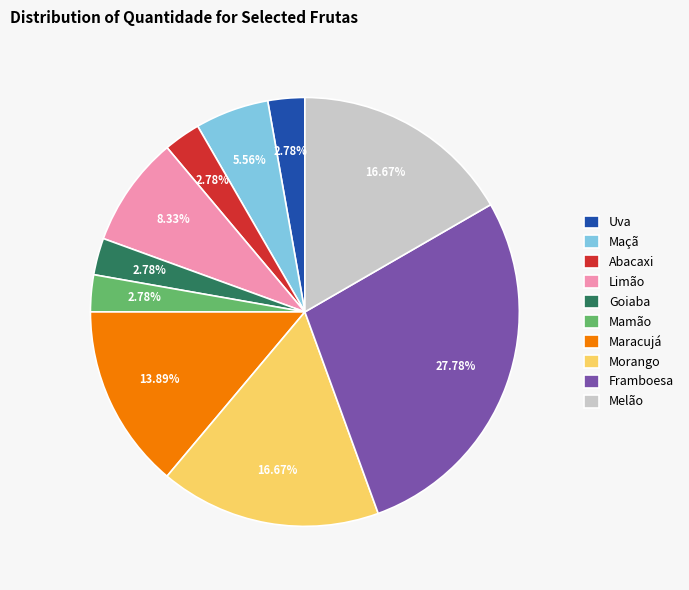

How much of the chart is everything except Uva?

97.2%